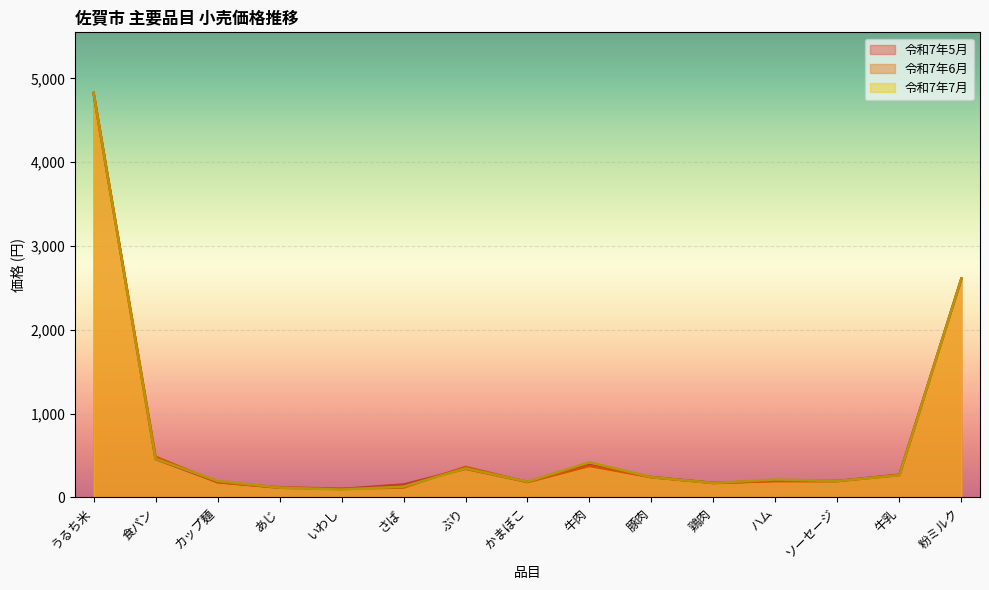

Rank the series by their maximum value, from highest to lowest.

令和7年5月, 令和7年6月, 令和7年7月